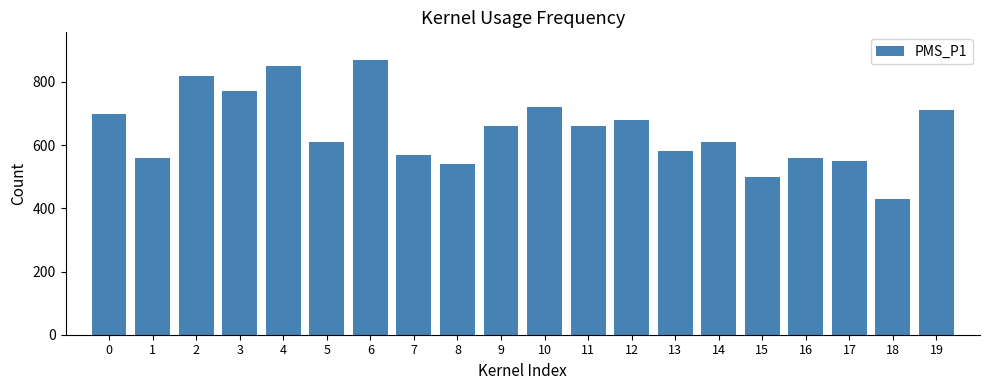

How many values are below 660?

10